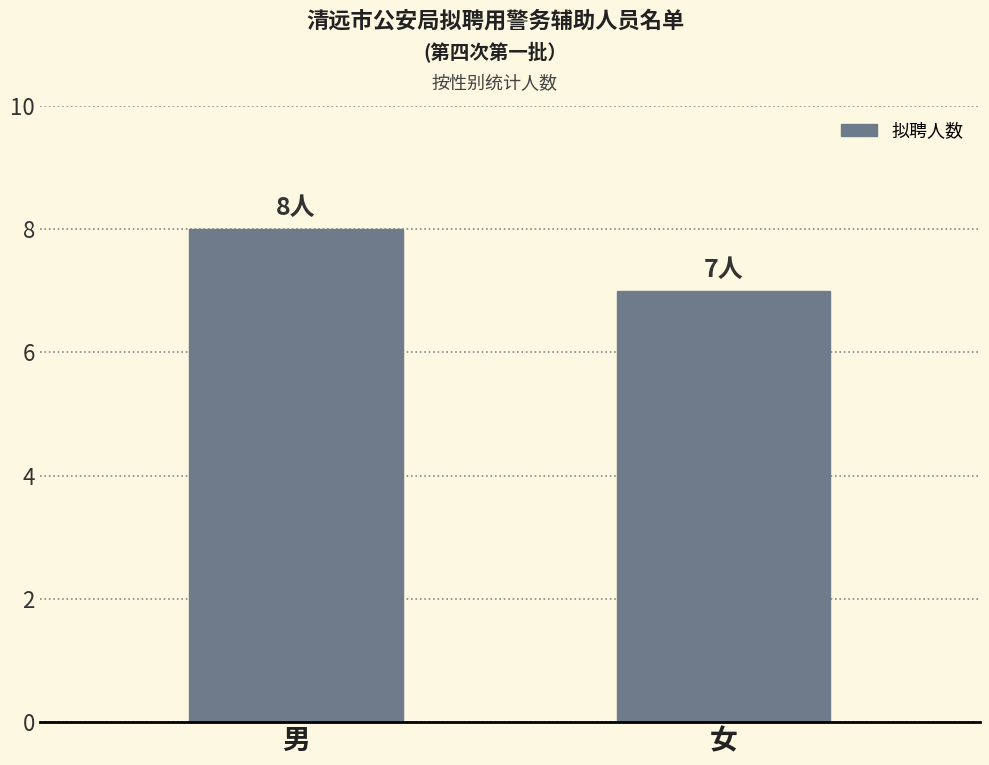

The value at 男 is 8. True or false?

True